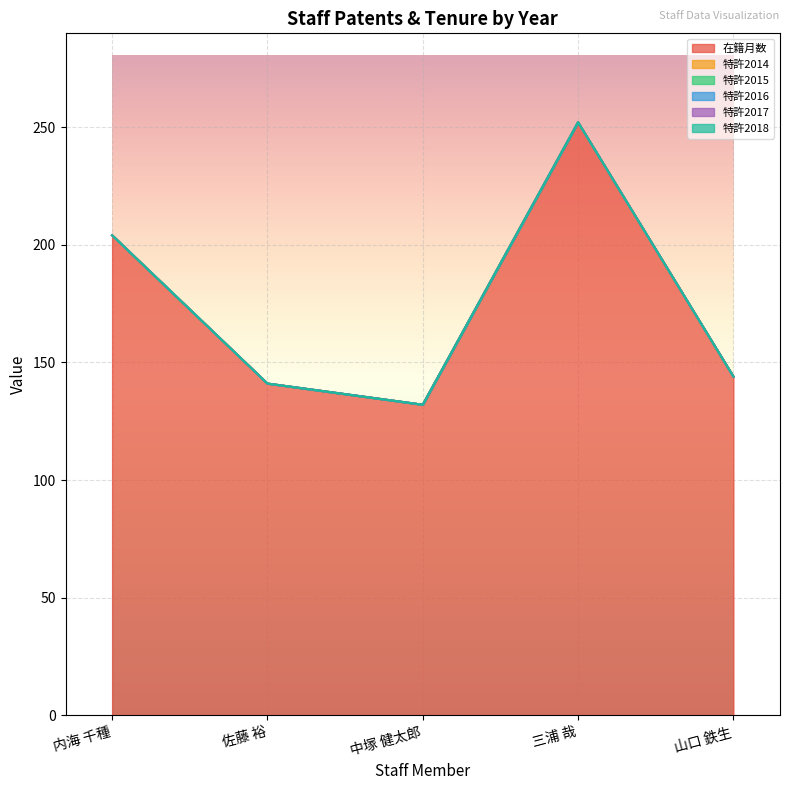

True or false: 在籍月数 and 特許2015 cross at least once.

False